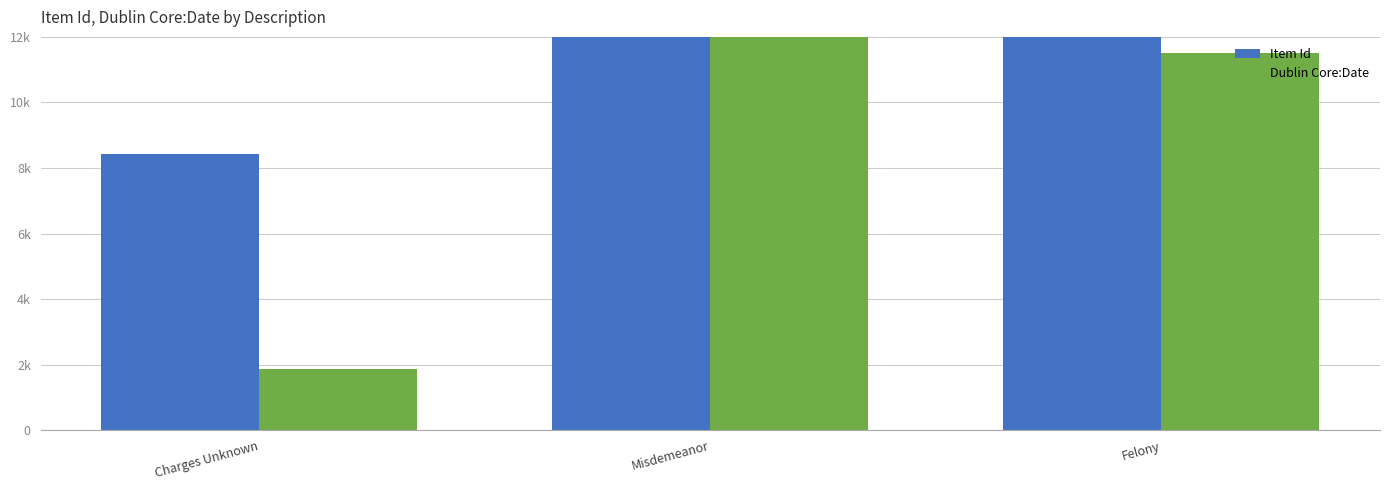

What is the label of the 2nd bar from the left?

Misdemeanor